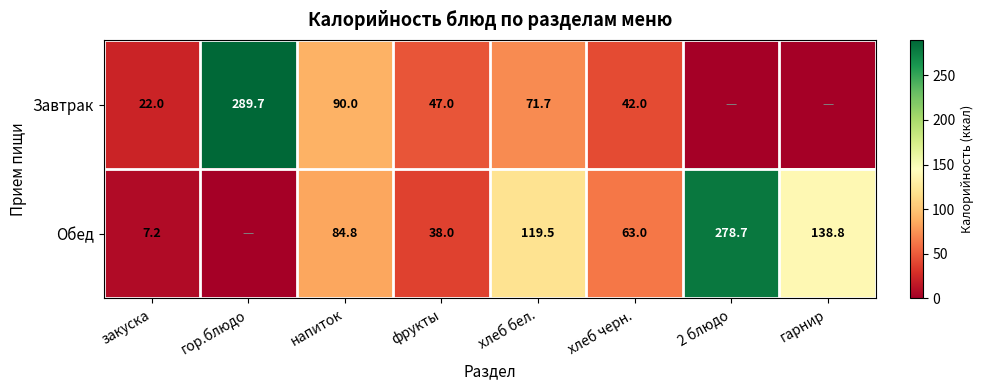

What is the difference between the highest and lowest values at фрукты?

9.0